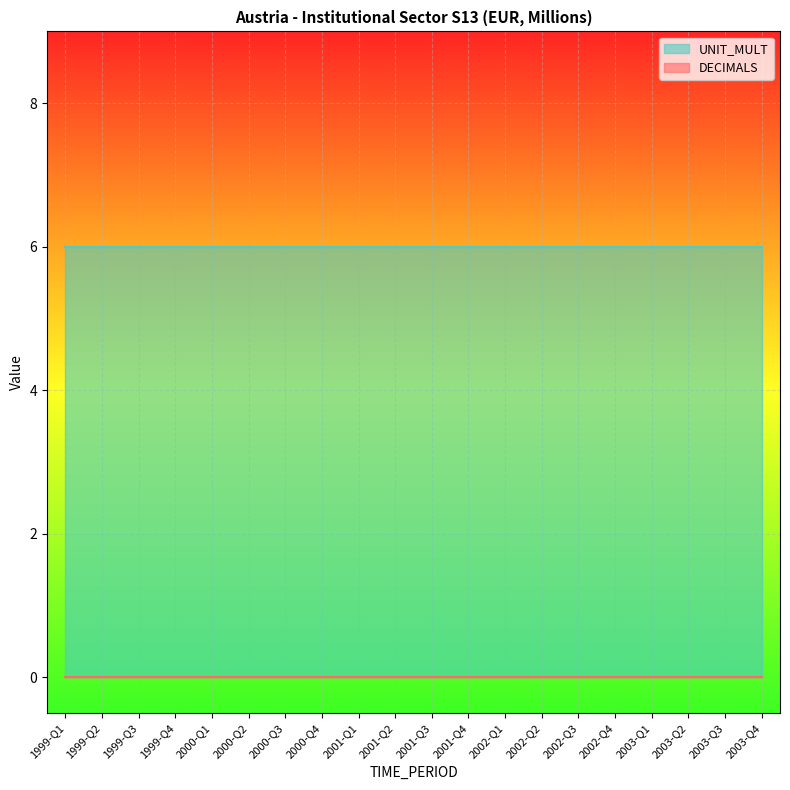

Is it true that DECIMALS equals 0 at 2001-Q3?

True